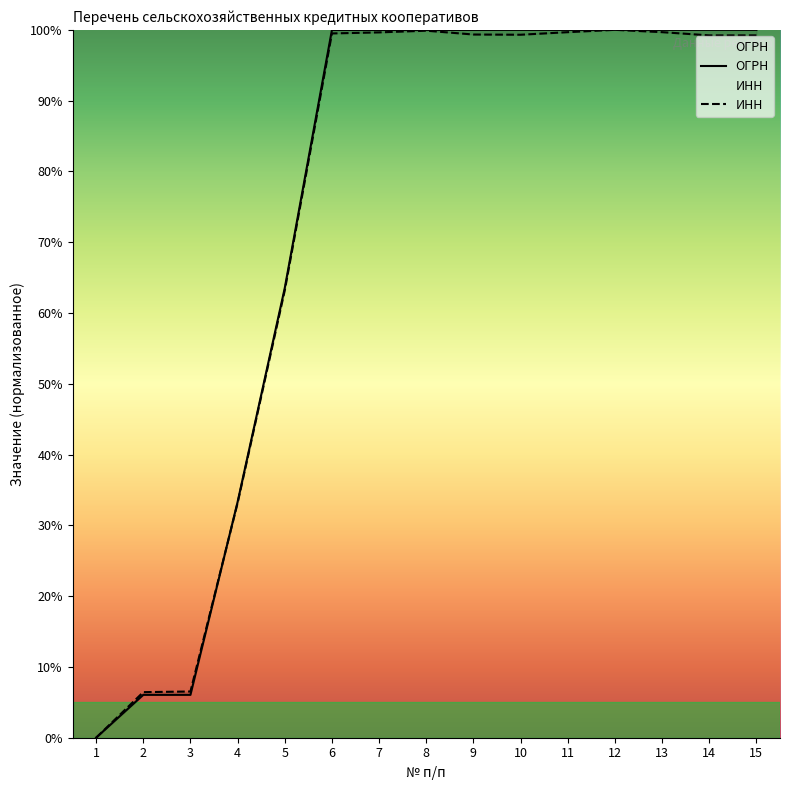

List the series in order of their overall mean, highest first.

ОГРН, ИНН